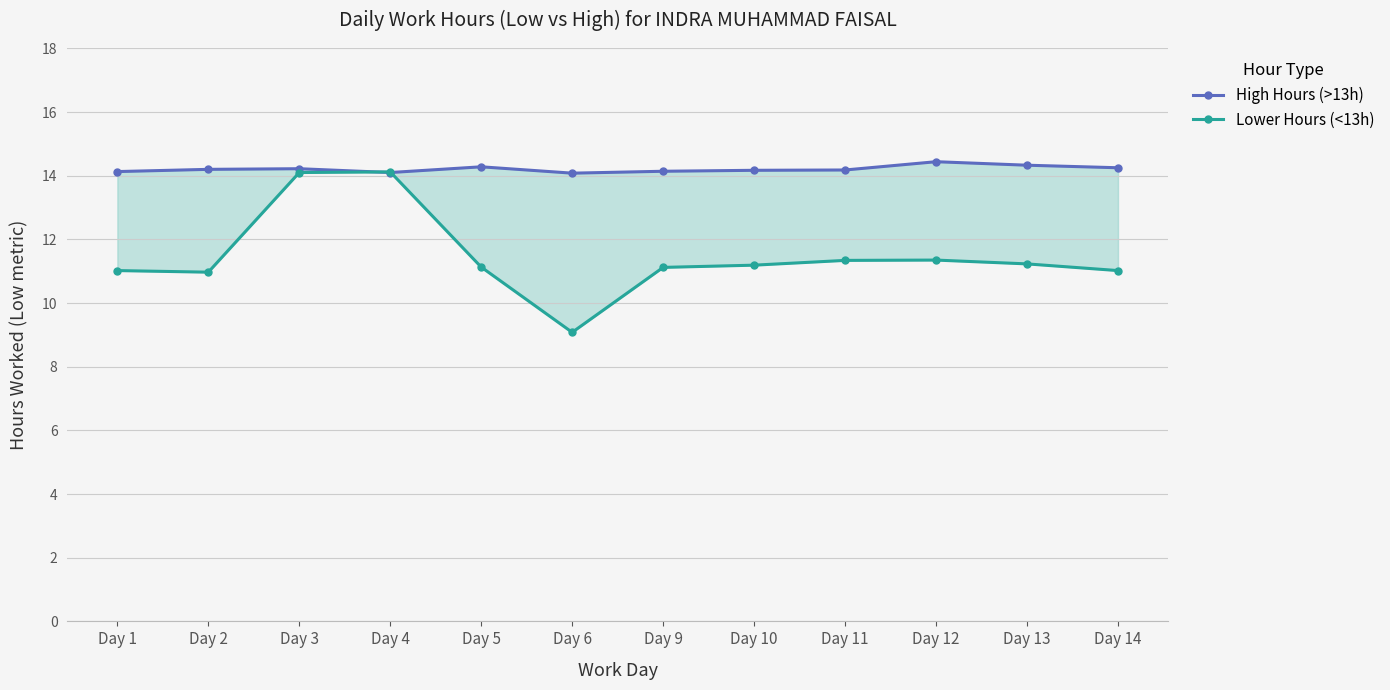

List the series in order of their overall mean, lowest first.

Lower Hours (<13h), High Hours (>13h)